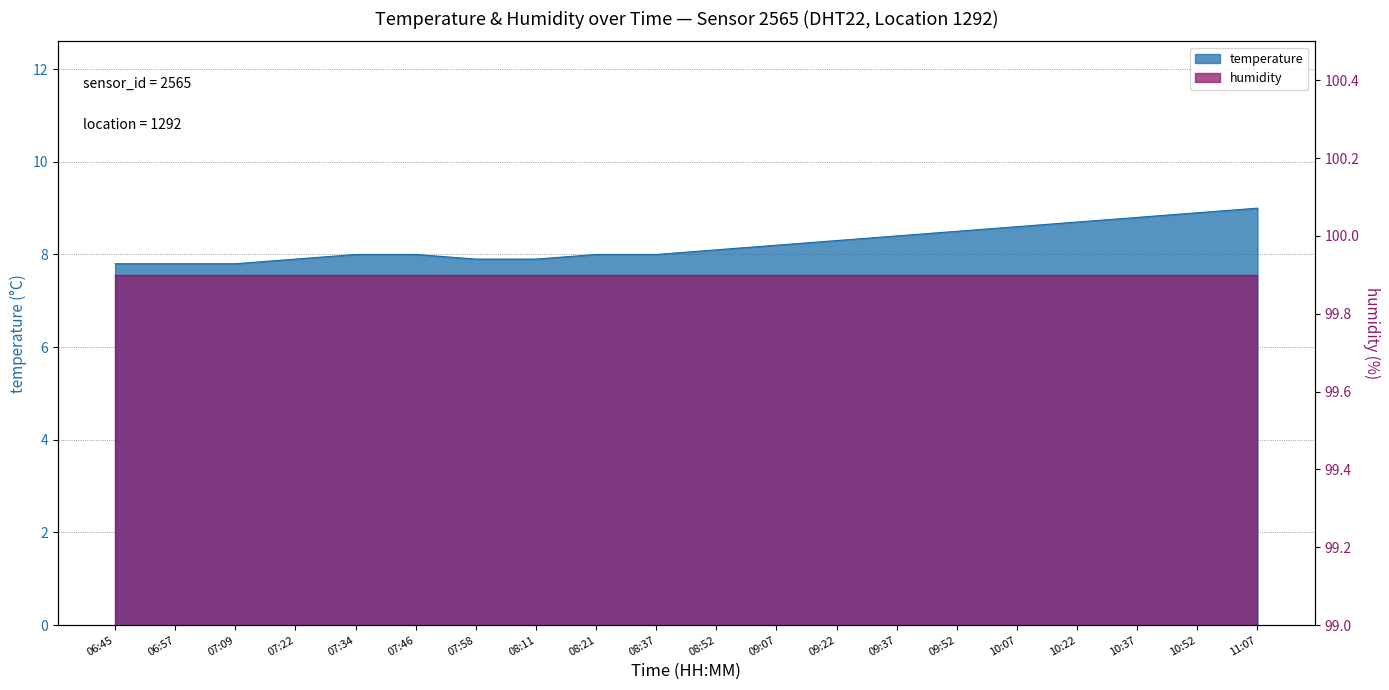

Where does the data first go above 8?

08:52